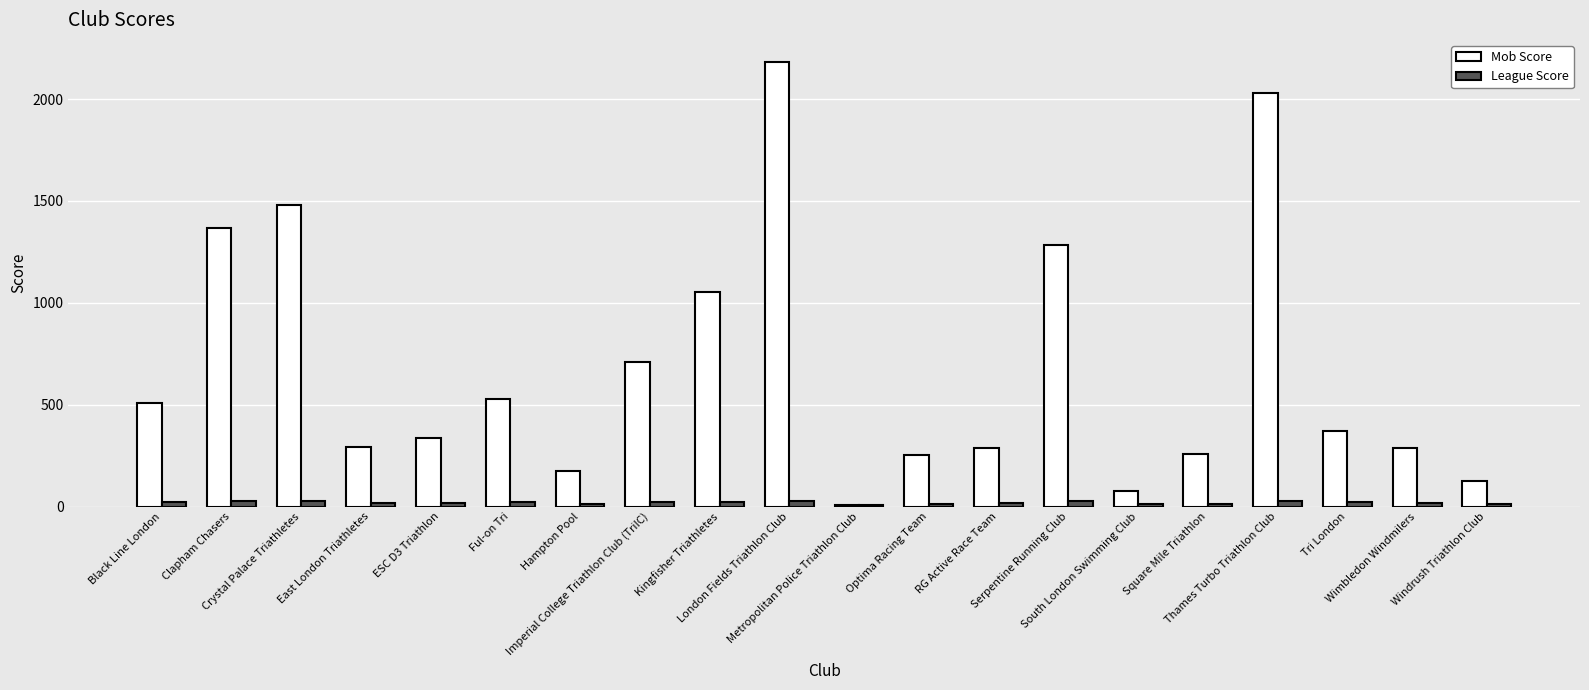

How many values in the Mob Score series are below 370?

10